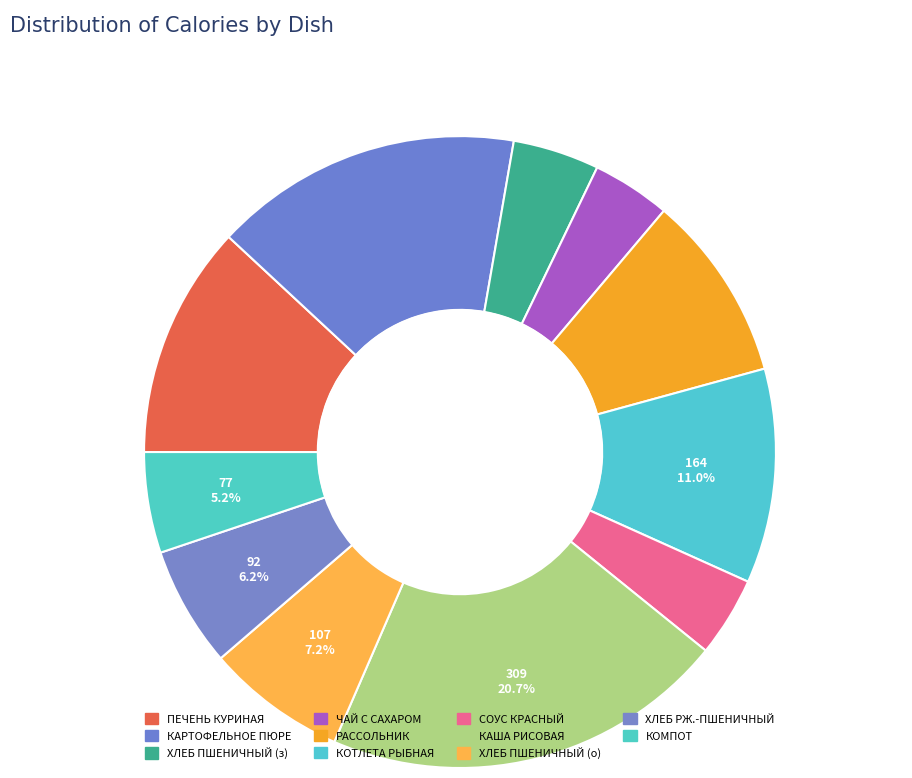

How many segments does this pie chart have?

11